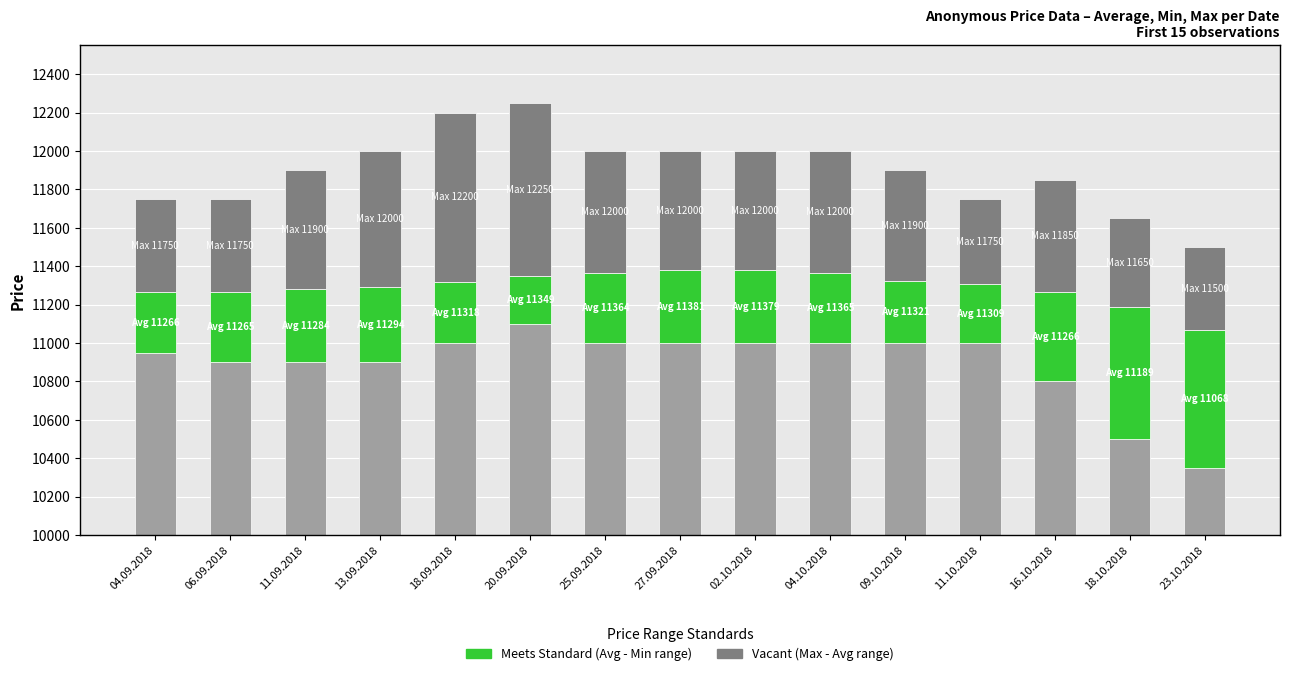

Reading left to right, extract all data points from this chart.

Below Min (Gray): 04.09.2018=950	06.09.2018=900	11.09.2018=900	13.09.2018=900	18.09.2018=1000	20.09.2018=1100	25.09.2018=1000	27.09.2018=1000	02.10.2018=1000	04.10.2018=1000	09.10.2018=1000	11.10.2018=1000	16.10.2018=800	18.10.2018=500	23.10.2018=350
Meets Standard (60% to 70%): 04.09.2018=316	06.09.2018=365	11.09.2018=384	13.09.2018=394	18.09.2018=318	20.09.2018=249	25.09.2018=364	27.09.2018=381	02.10.2018=379	04.10.2018=365	09.10.2018=321	11.10.2018=309	16.10.2018=466	18.10.2018=689	23.10.2018=718
Vacant (Gray Top): 04.09.2018=484	06.09.2018=485	11.09.2018=616	13.09.2018=706	18.09.2018=882	20.09.2018=901	25.09.2018=636	27.09.2018=619	02.10.2018=621	04.10.2018=635	09.10.2018=579	11.10.2018=441	16.10.2018=584	18.10.2018=461	23.10.2018=432